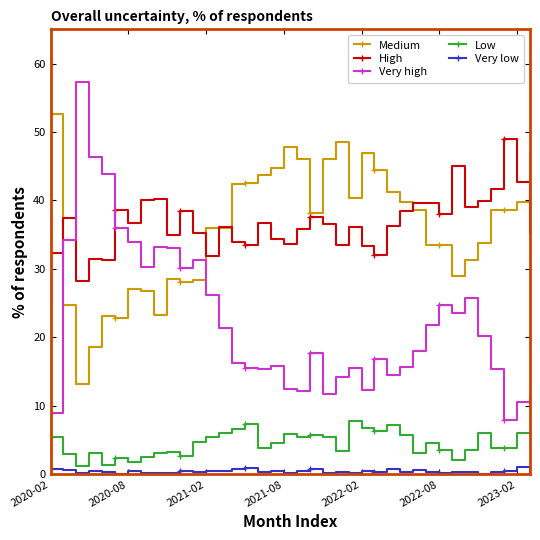

True or false: Low has more than 2 points higher than both neighbors.

True